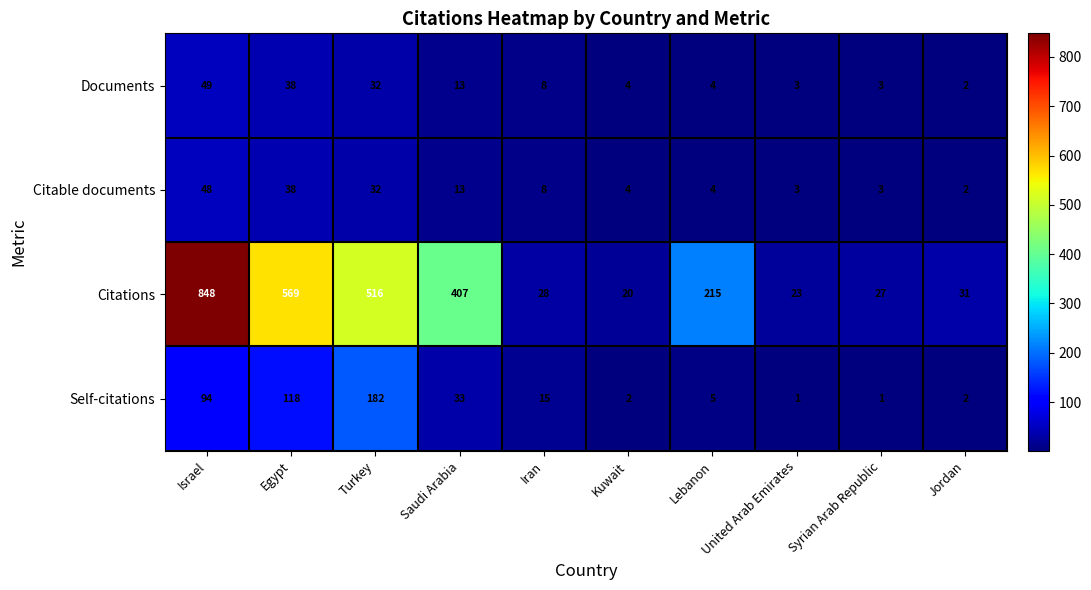

True or false: Citations has a value of 15 at Jordan.

False